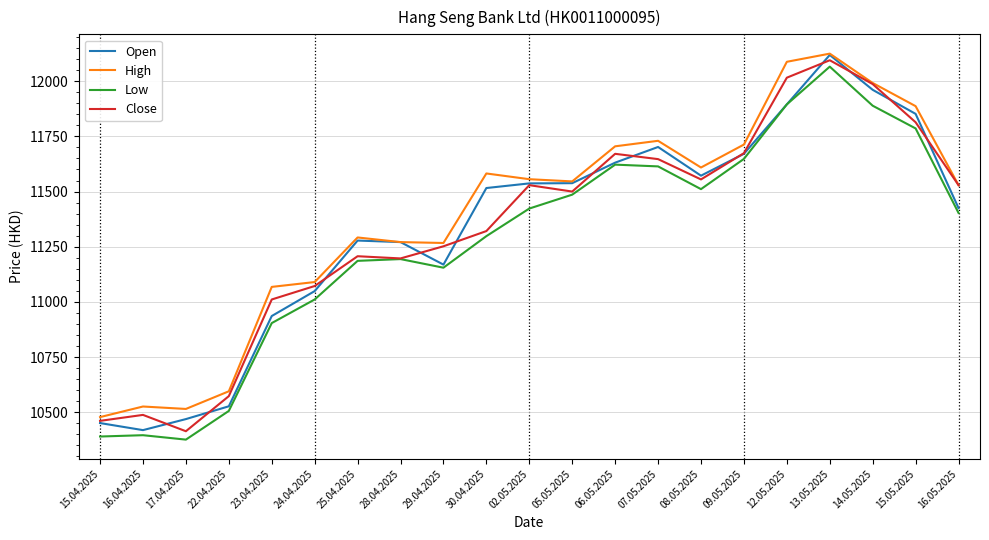

What value does the High series have at 23.04.2025?

11068